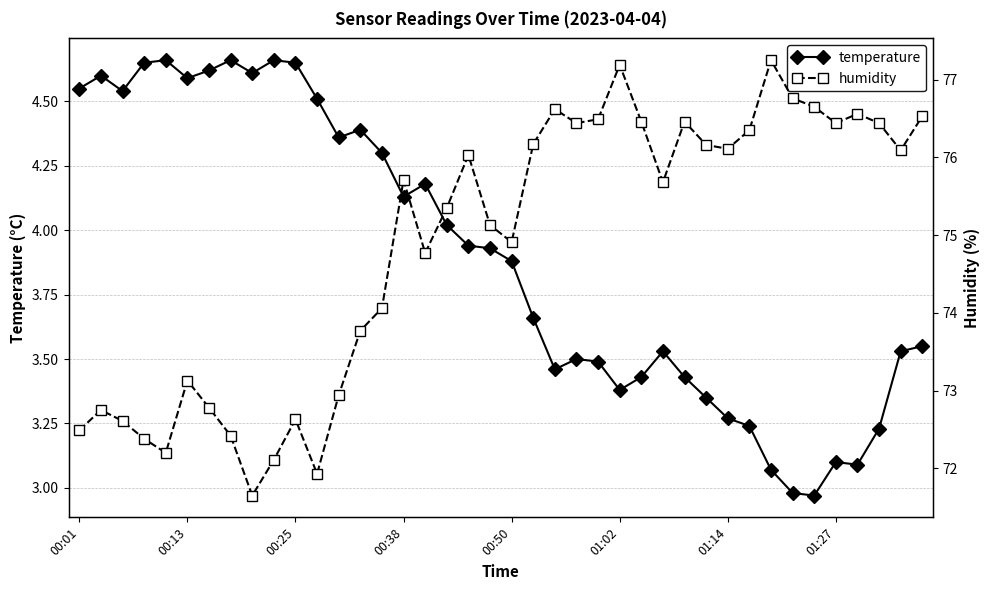

Which series changed the most between 26 and 38?

humidity